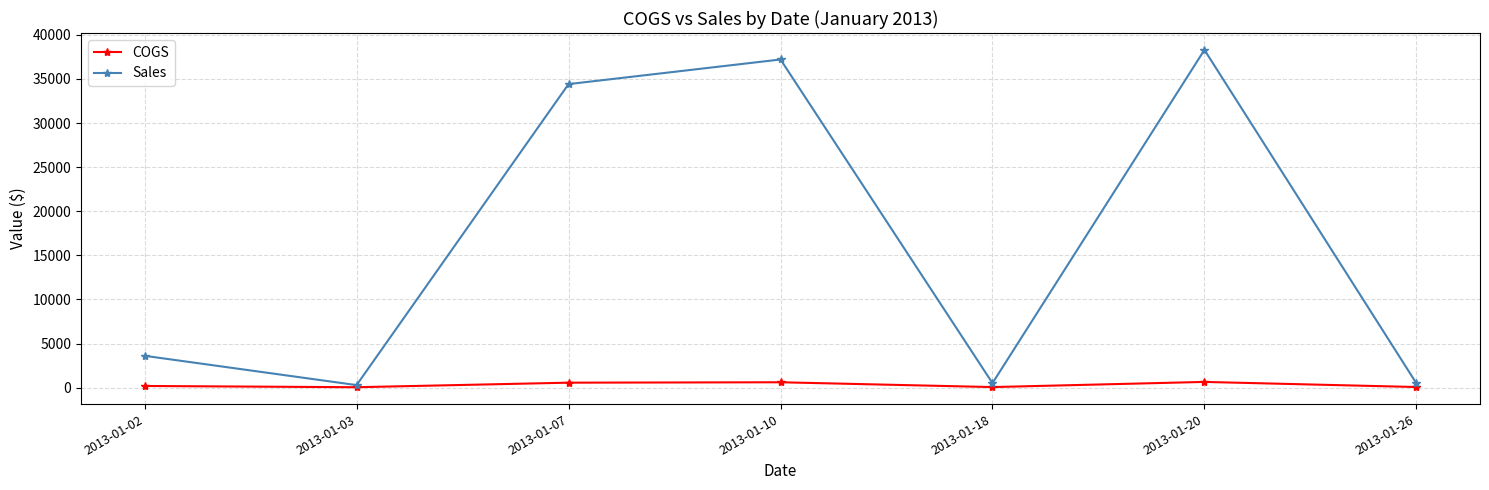

At which label is Sales closest to 19293?

2013-01-07